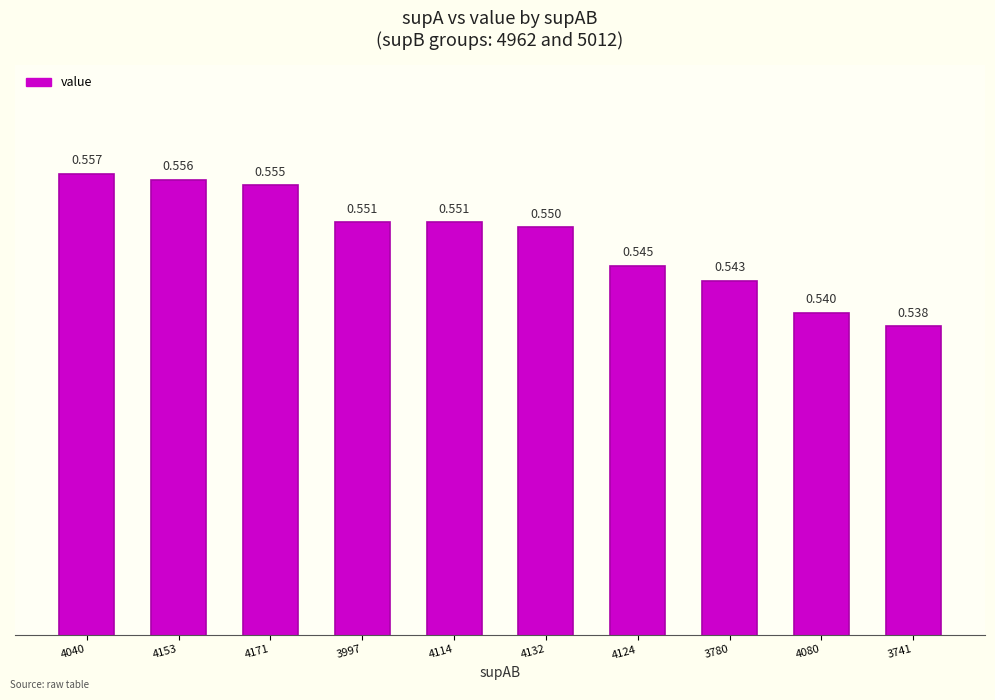

What position from the right is 4114?

6